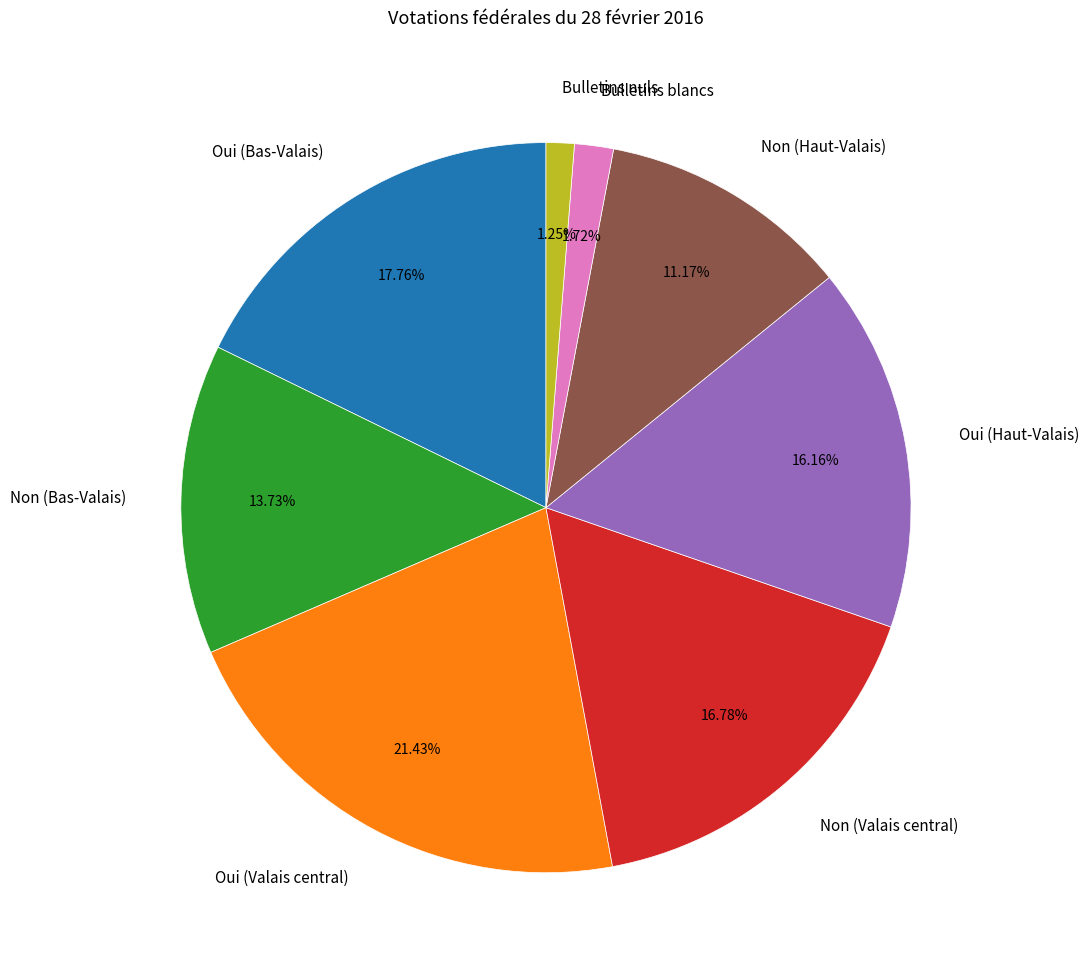

Which has a higher value, Non (Bas-Valais) or Non (Valais central)?

Non (Valais central)